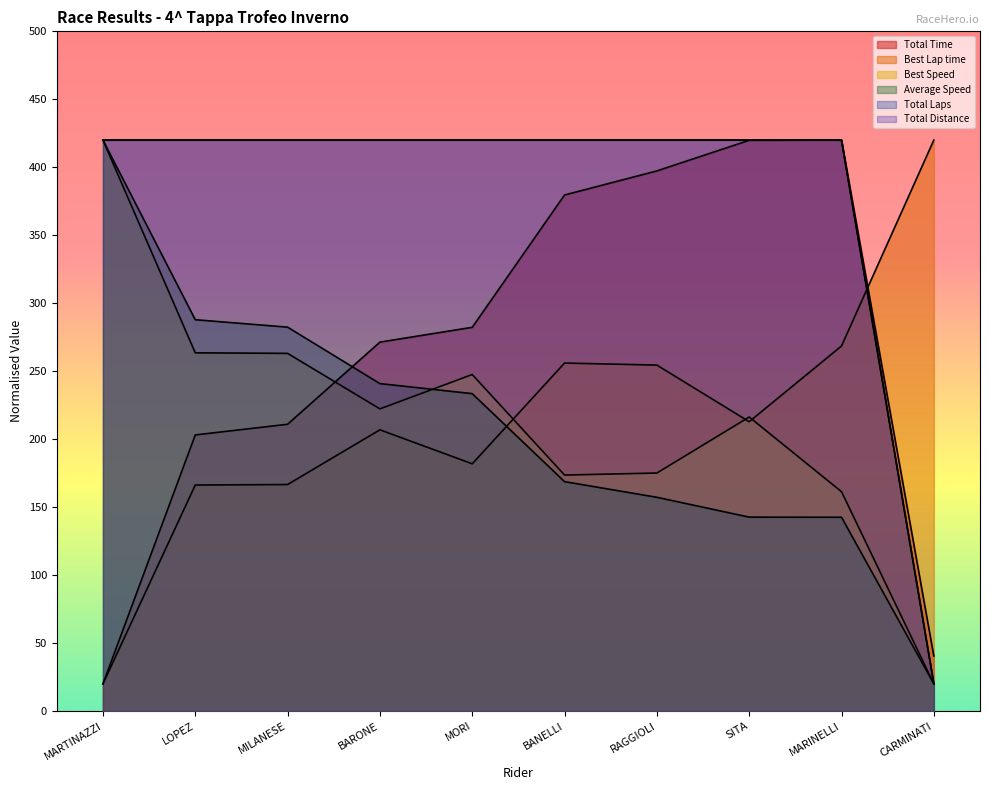

True or false: Best Lap time has more than 2 interior local peaks.

False